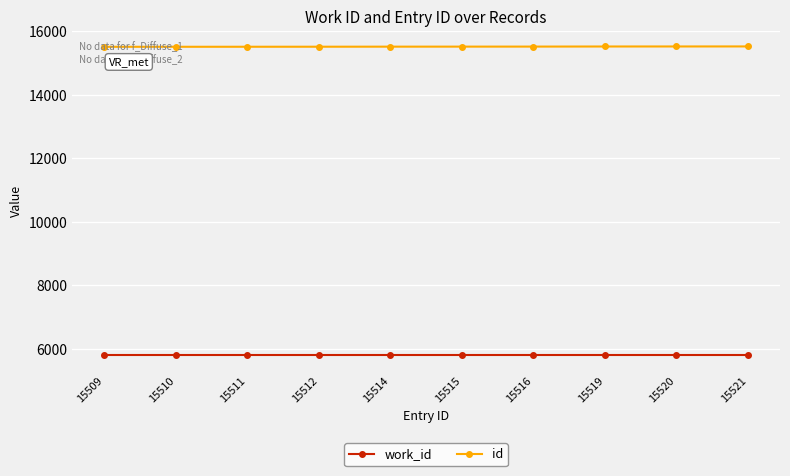

The id series shows 15514 at 15514. True or false?

True